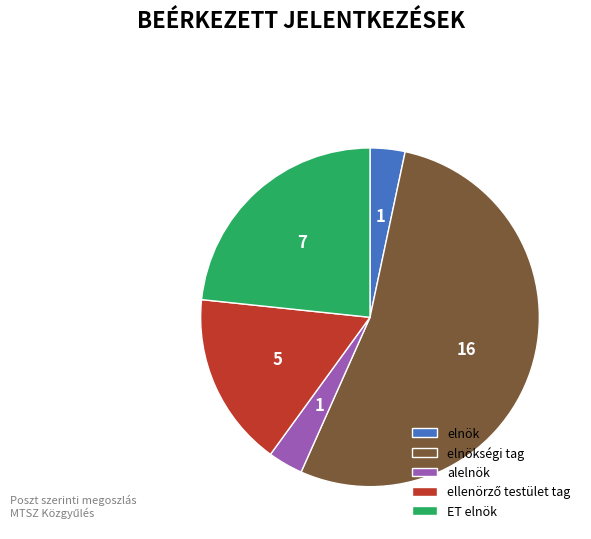

Is it true that alelnök is 13% of the pie?

False